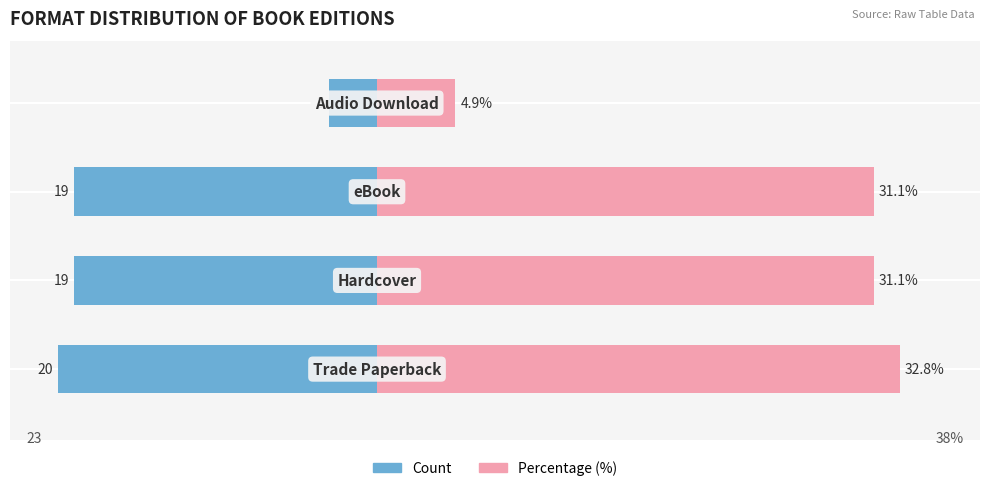

How many data points does each series have?

4